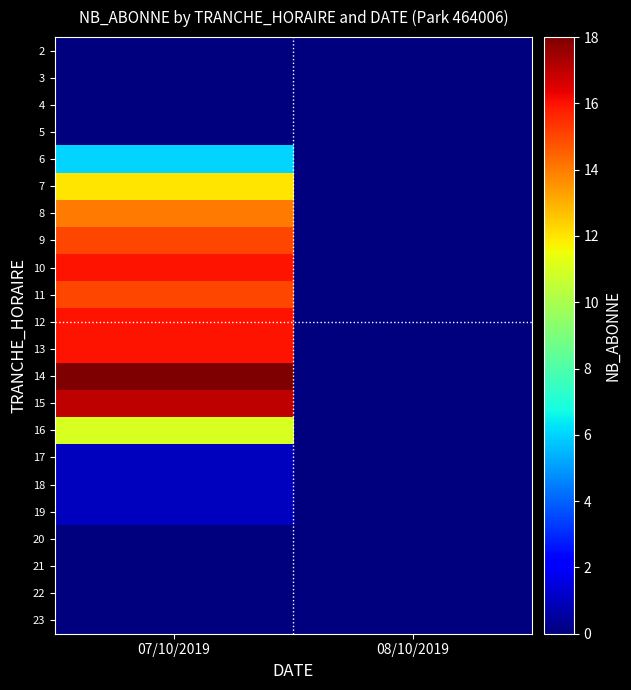

At which category is the sum across all series the highest?

07/10/2019